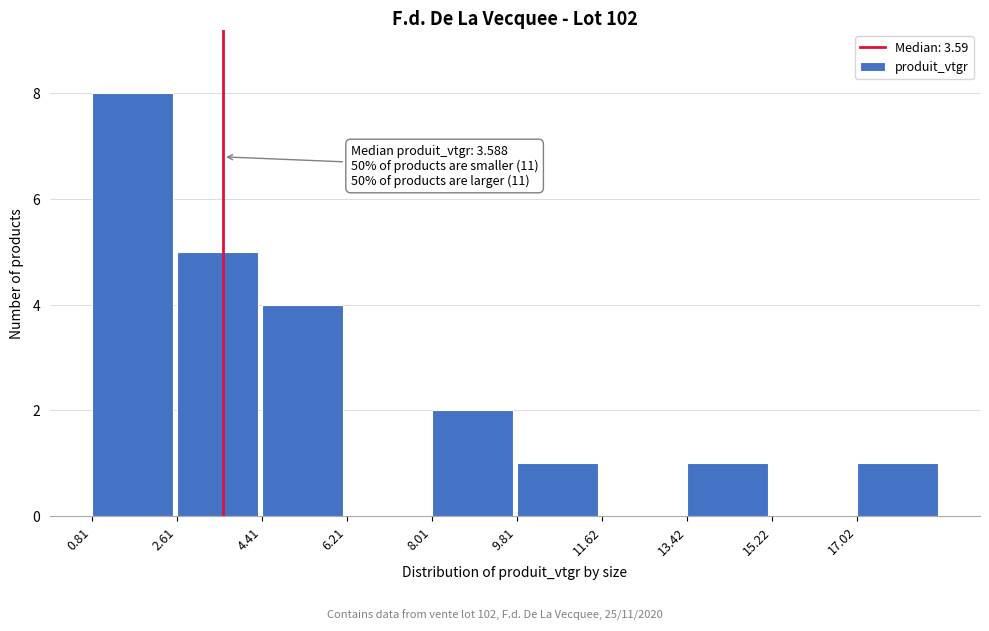

Which range on the x-axis has the tallest bar?

0.8 to 2.6